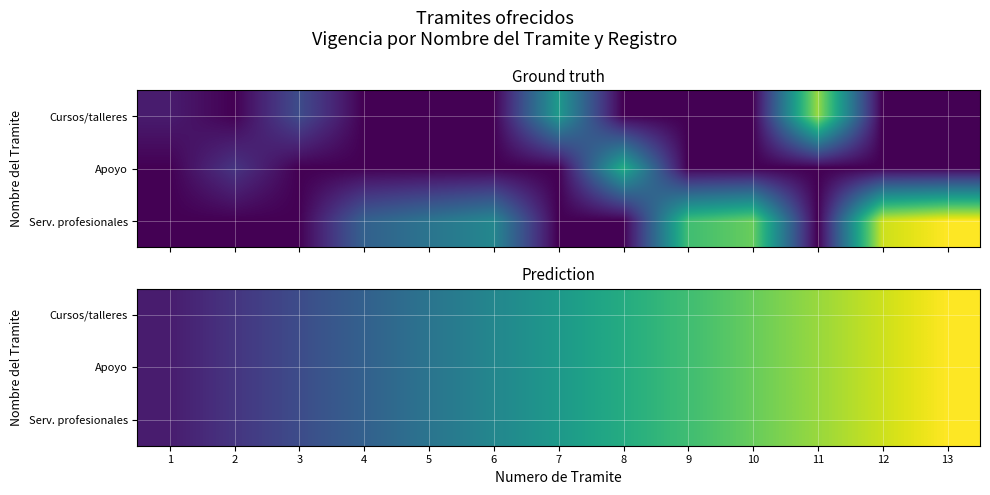

At which label does Cursos/talleres reach its peak?

13